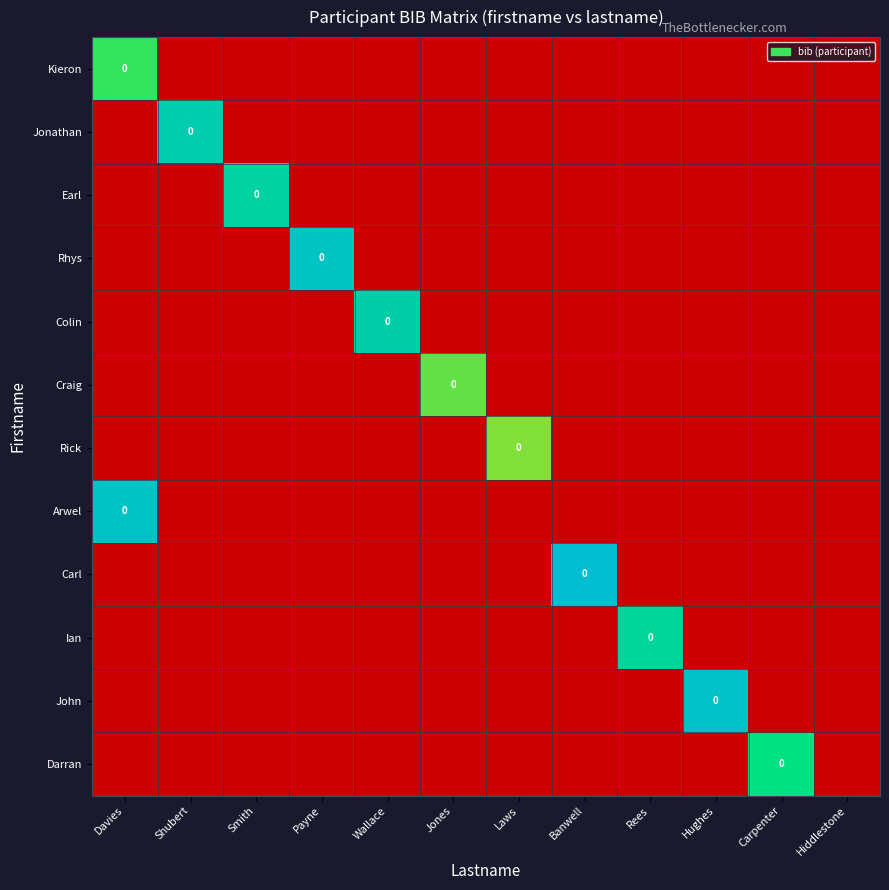

At Payne, list the series in order from largest to smallest.

Rhys, Kieron, Jonathan, Earl, Colin, Craig, Rick, Arwel, Carl, Ian, John, Darran